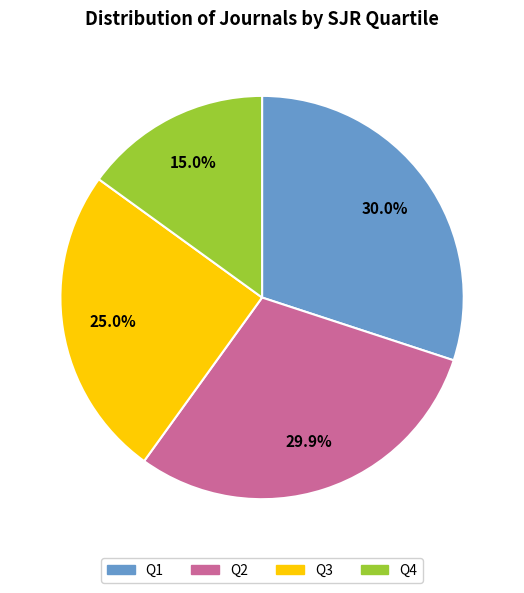

Which has a higher value, Q2 or Q4?

Q2